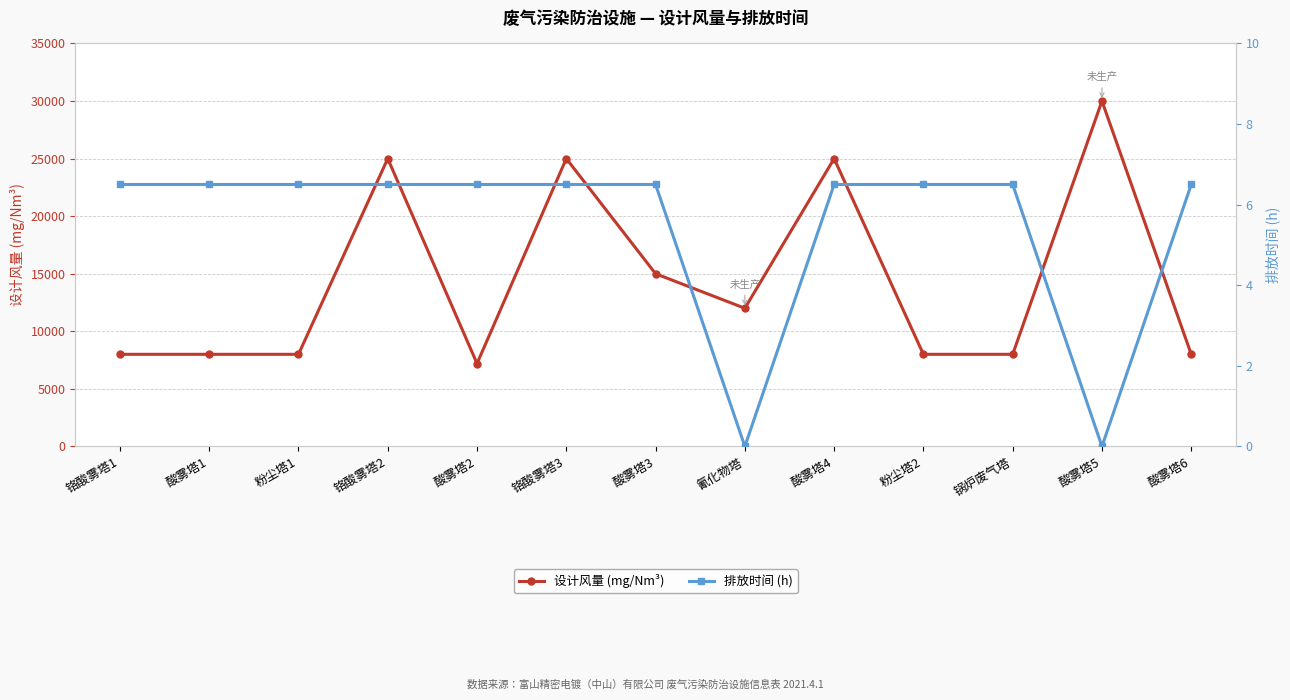

What is the spread (max minus min) of values at 铬酸雾塔3?

24993.5